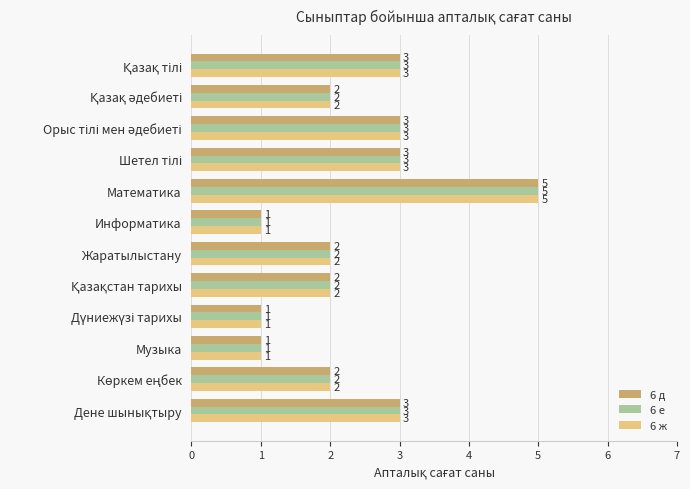

True or false: 6 е has a value of 1 at Математика.

False